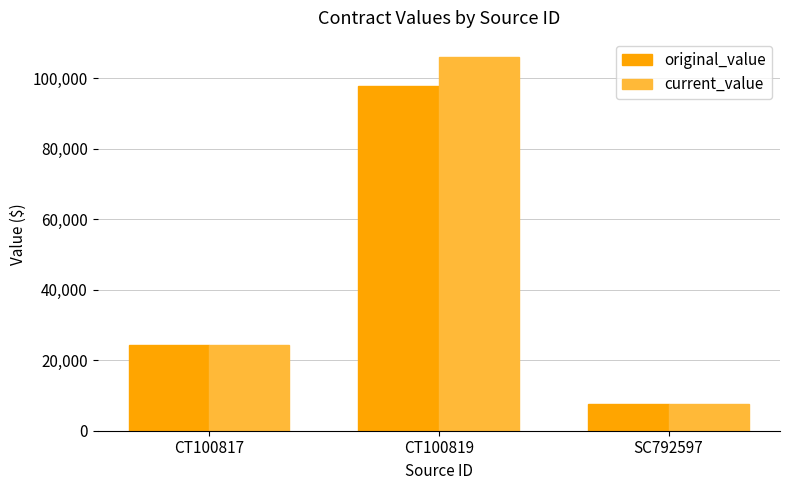

At which category is the sum across all series the highest?

CT100819